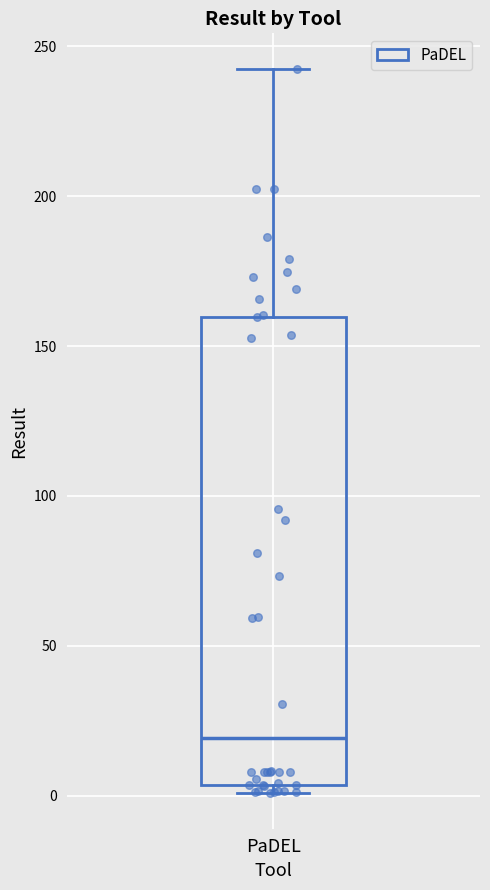

Transcribe this box plot: give where the median line is, the range the box spans, and where the two whiskers end, as read against the y-axis. The values are not printed on the chart, so give them approximately, as read against the axis.

median 20, box 5 to 160, whiskers 0 to 240